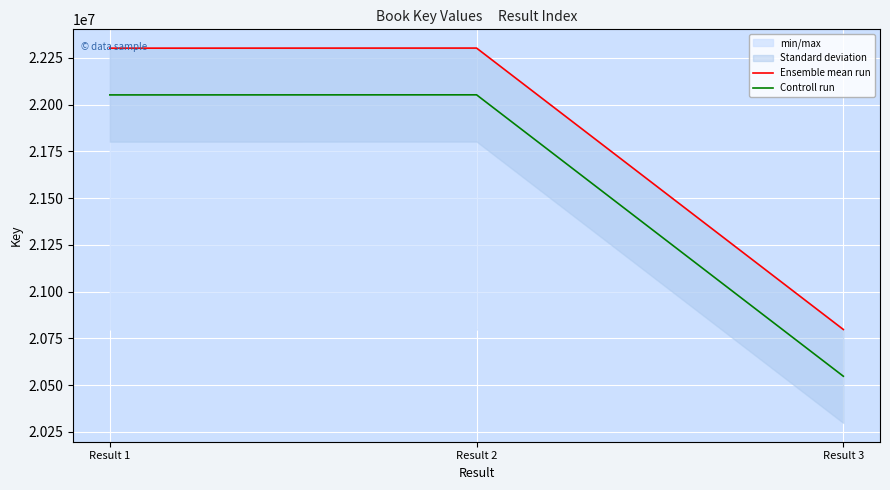

Which category has the highest value across all series?

Result 2